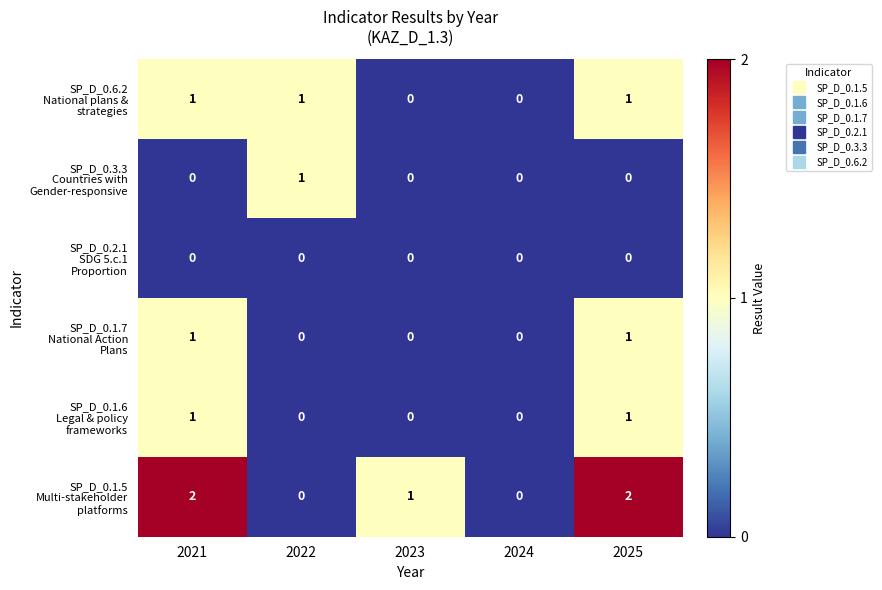

What is the total value across all series at 2025?

5